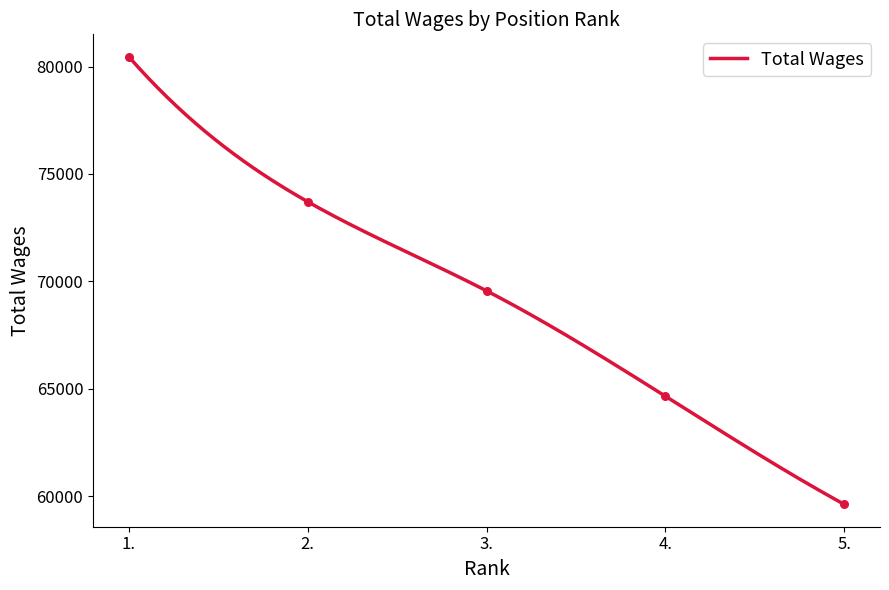

Approximately how many times larger is the value at 3. compared to 1.?

0.9